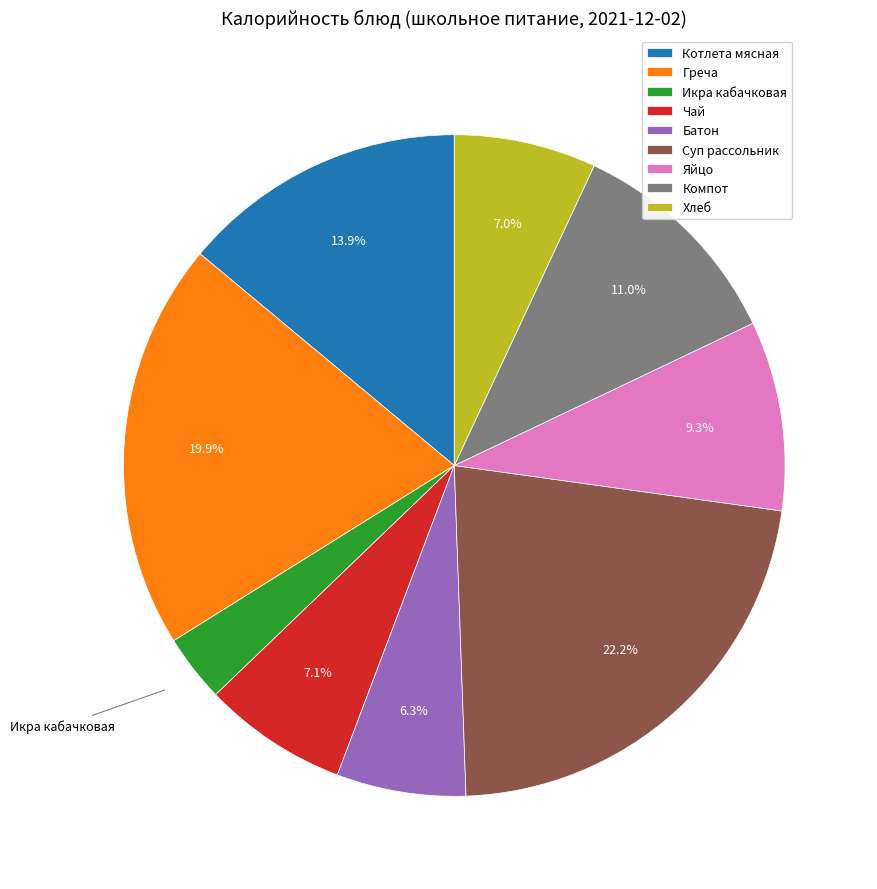

True or false: Батон accounts for 6% of the total.

True